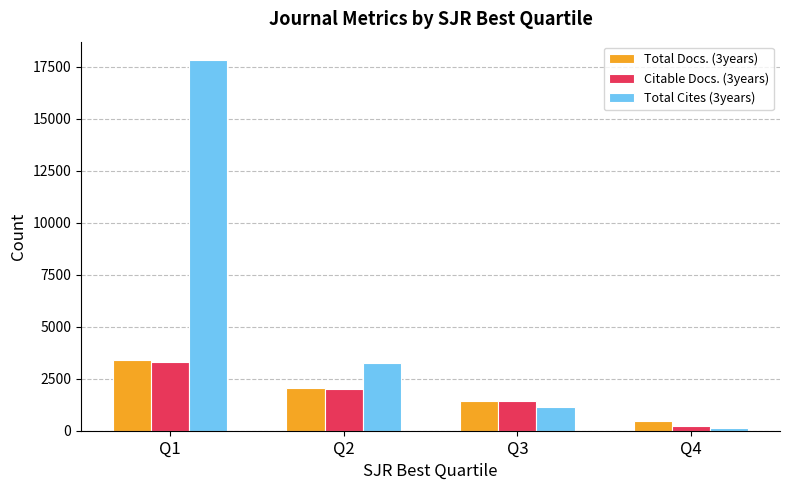

The value of Total Cites (3years) at Q2 is 3250. True or false?

True